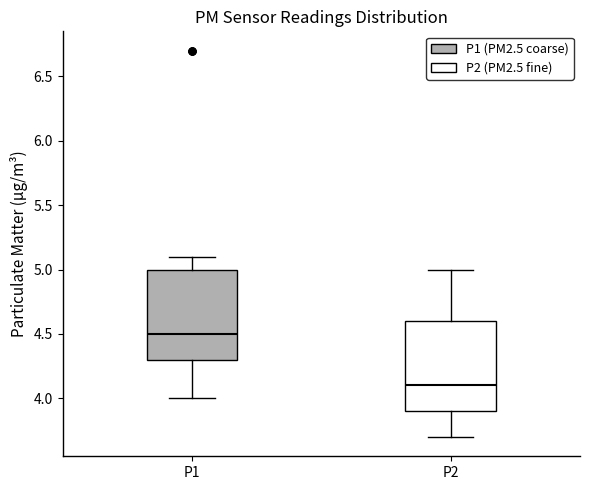

Where is the upper edge of the box for P2 on the y-axis? The values are not printed on the chart, so give them approximately, as read against the axis.

4.6